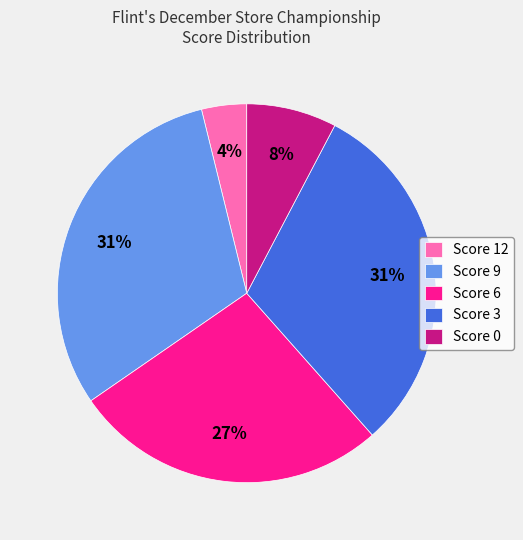

Do Score 9 and Score 12 together represent more than half of the pie?

No